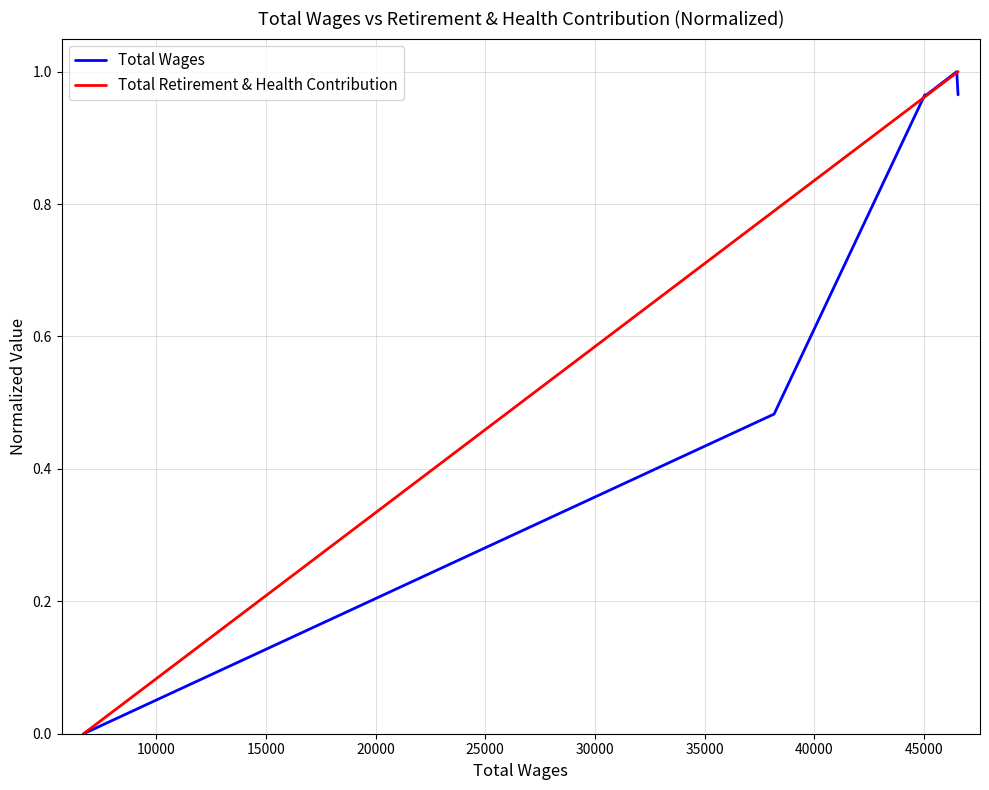

How many series are shown in this chart?

2